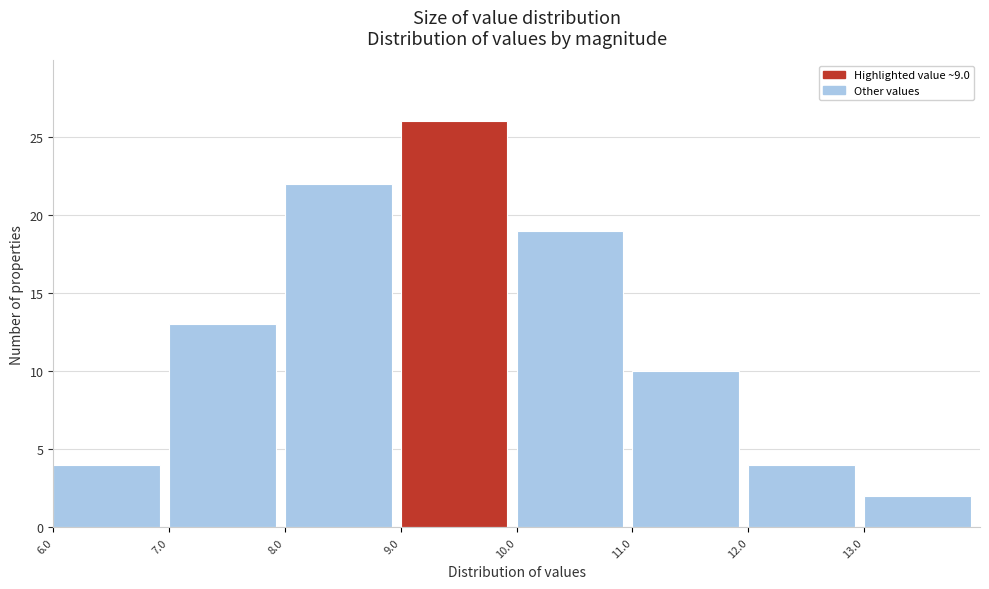

Reading left to right, transcribe this chart: for each bar, give the range it covers on the x-axis and its height. The values are not printed on the chart, so give them approximately, as read against the axis.

6 to 7: 4
7 to 8: 13
8 to 9: 22
9 to 10: 26
10 to 11: 19
11 to 12: 10
12 to 13: 4
13 to 14: 2